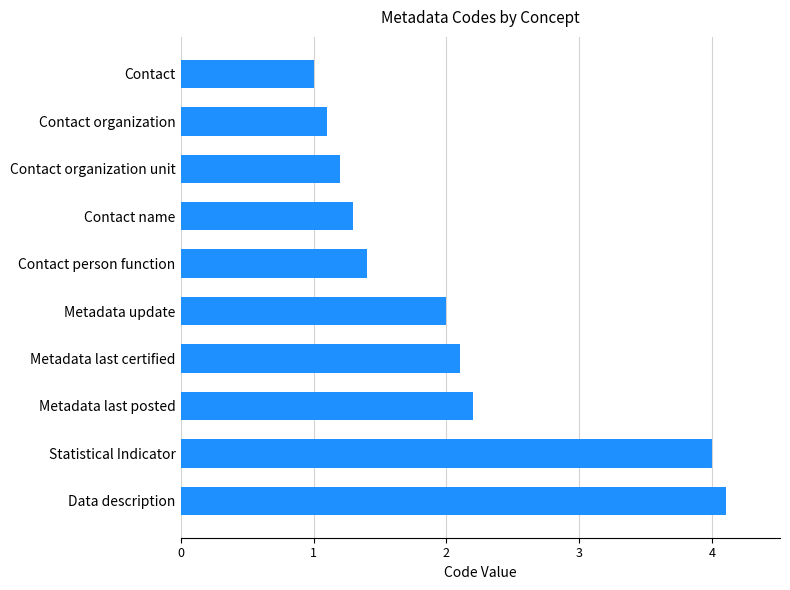

List the labels in order of value, smallest first.

Contact, Contact organization, Contact organization unit, Contact name, Contact person function, Metadata update, Metadata last certified, Metadata last posted, Statistical Indicator, Data description